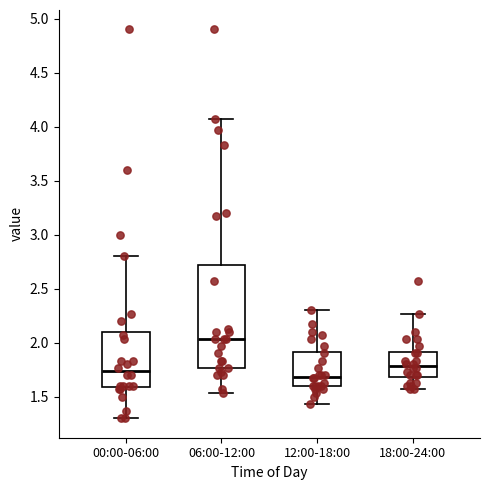

Reading left to right, transcribe this box plot: for each box, give where its median line is, the range the box spans, and where its two whiskers end, as read against the y-axis. The values are not printed on the chart, so give them approximately, as read against the axis.

00:00-06:00: median 1.75, box 1.60 to 2.10, whiskers 1.30 to 2.80
06:00-12:00: median 2.05, box 1.75 to 2.70, whiskers 1.55 to 4.05
12:00-18:00: median 1.70, box 1.60 to 1.90, whiskers 1.45 to 2.30
18:00-24:00: median 1.80, box 1.70 to 1.90, whiskers 1.55 to 2.25